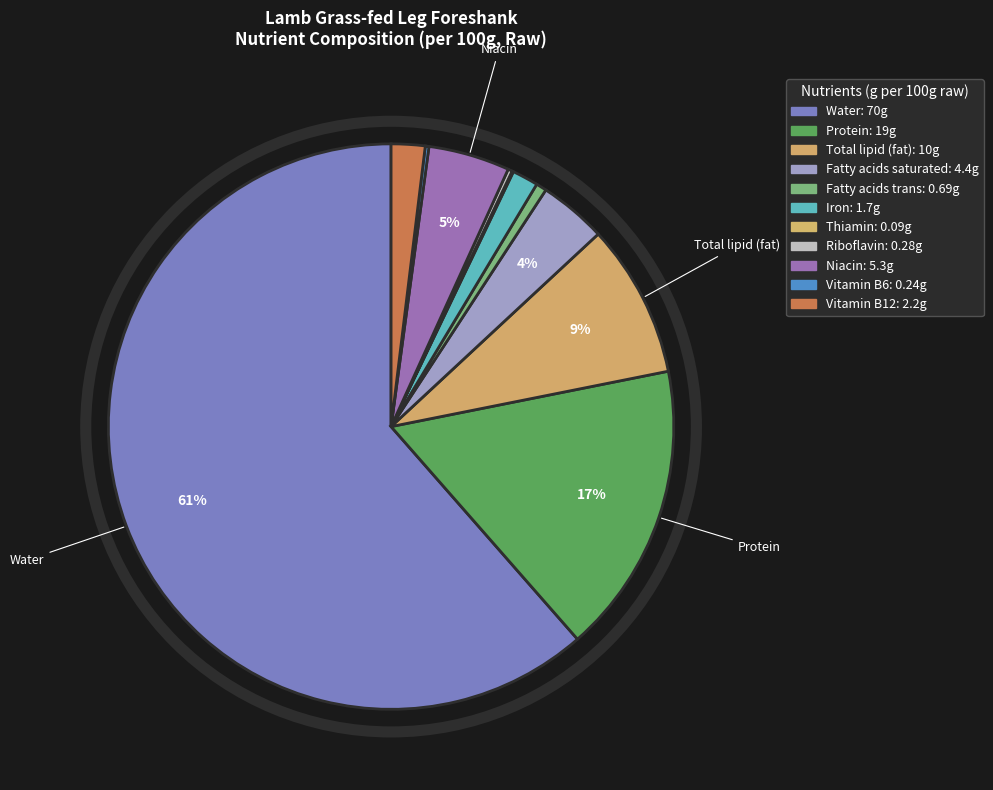

To the nearest percent, what is the combined percentage of Vitamin B6 and Vitamin B12?

2%